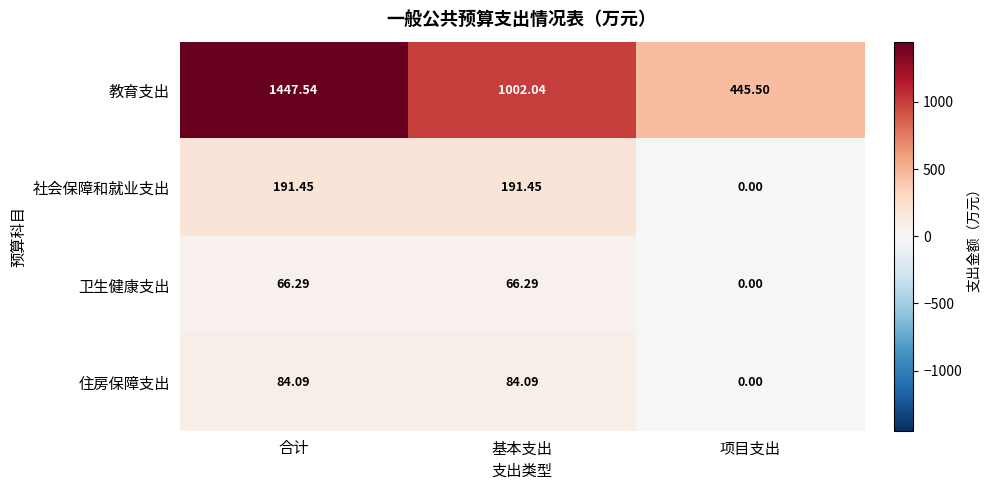

Rank the series at 基本支出 from lowest to highest value.

卫生健康支出, 住房保障支出, 社会保障和就业支出, 教育支出